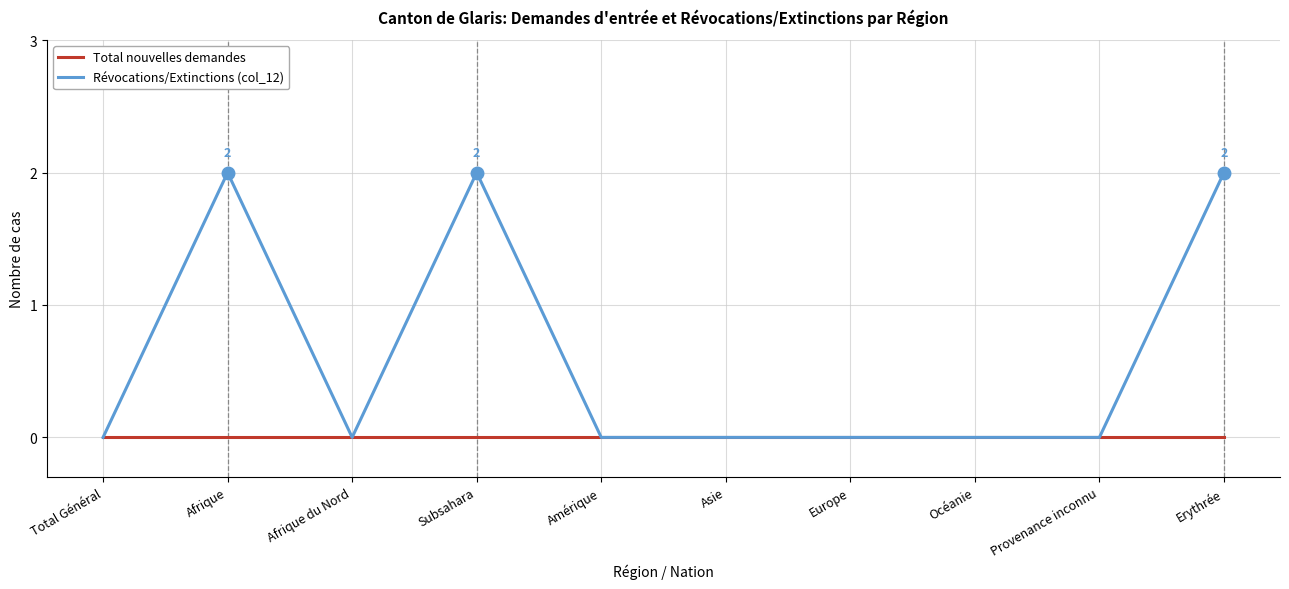

What are all the series names shown in the legend?

Total nouvelles demandes, Révocations/Extinctions (col_12)